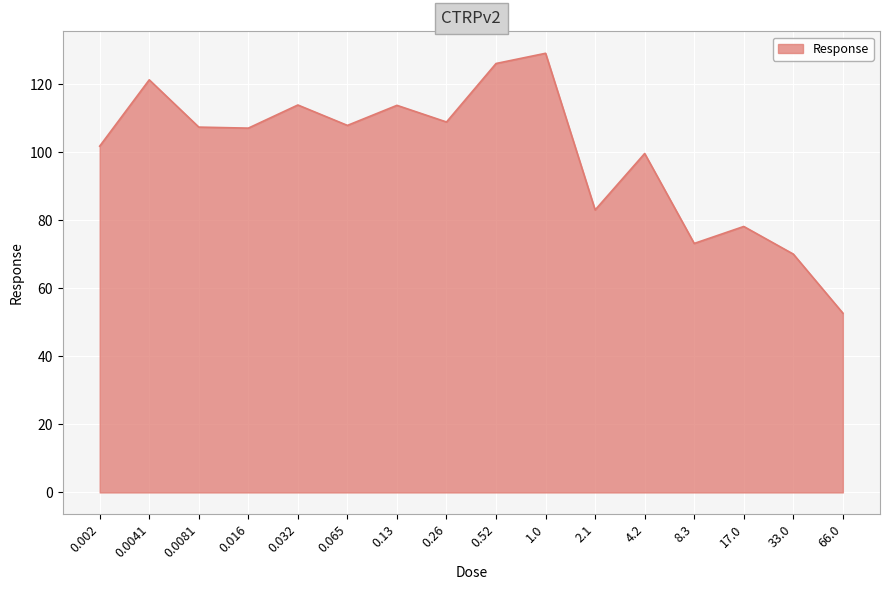

Read the value at 0.032.

113.9